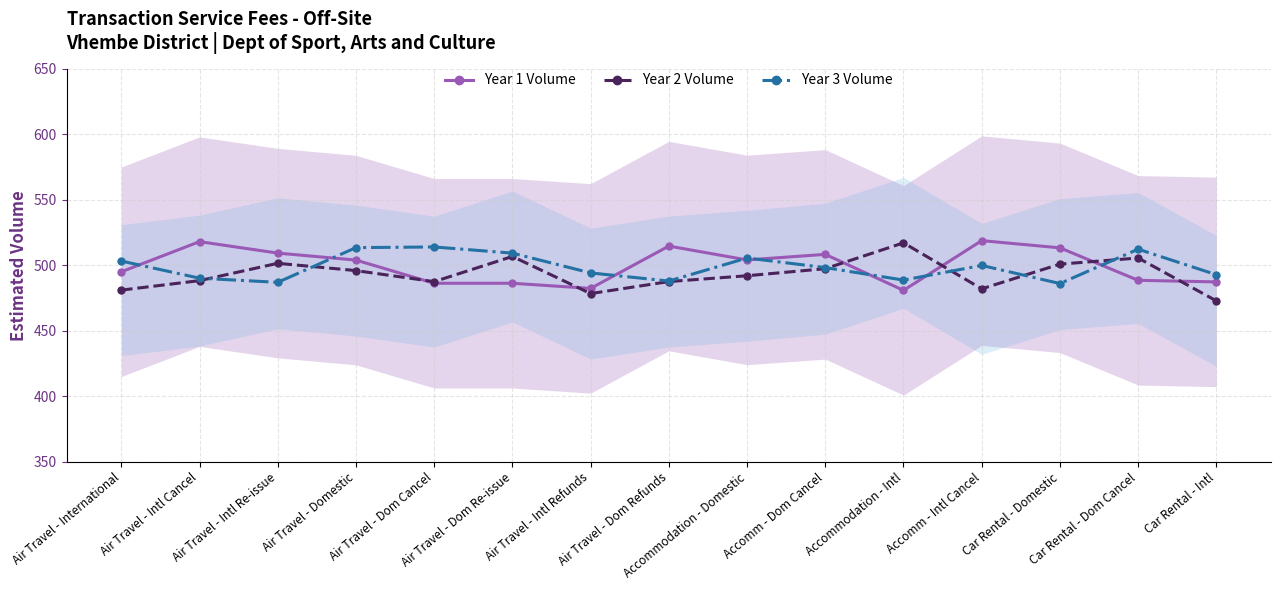

Read the Year 1 Volume value at Accomm - Intl Cancel.

518.8